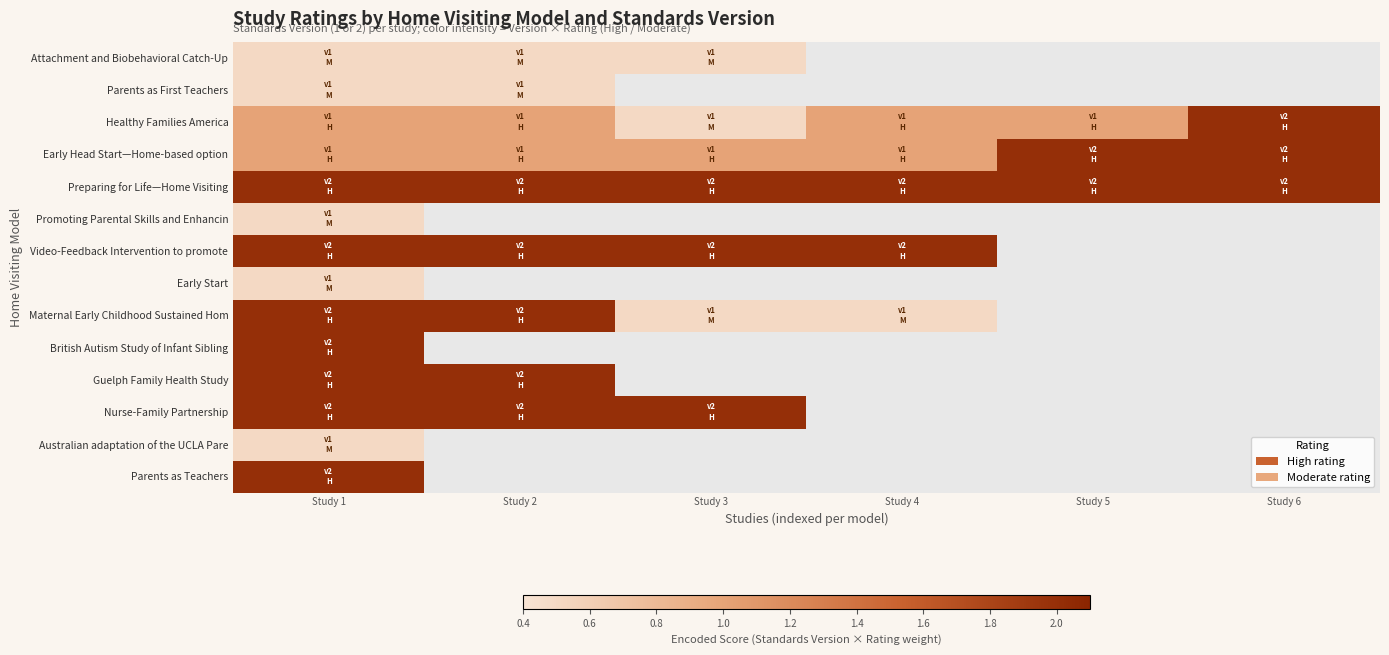

What is the lowest value of the Parents as Teachers series?

2.0